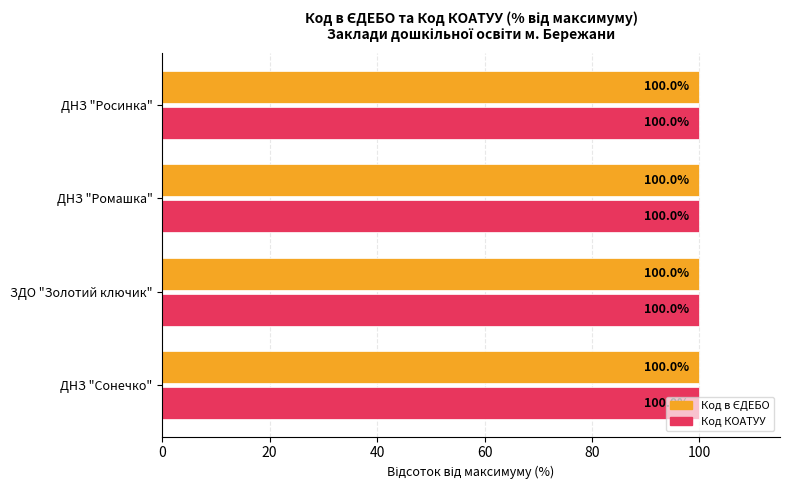

What is the average value of the Код КОАТУУ series?

100.0